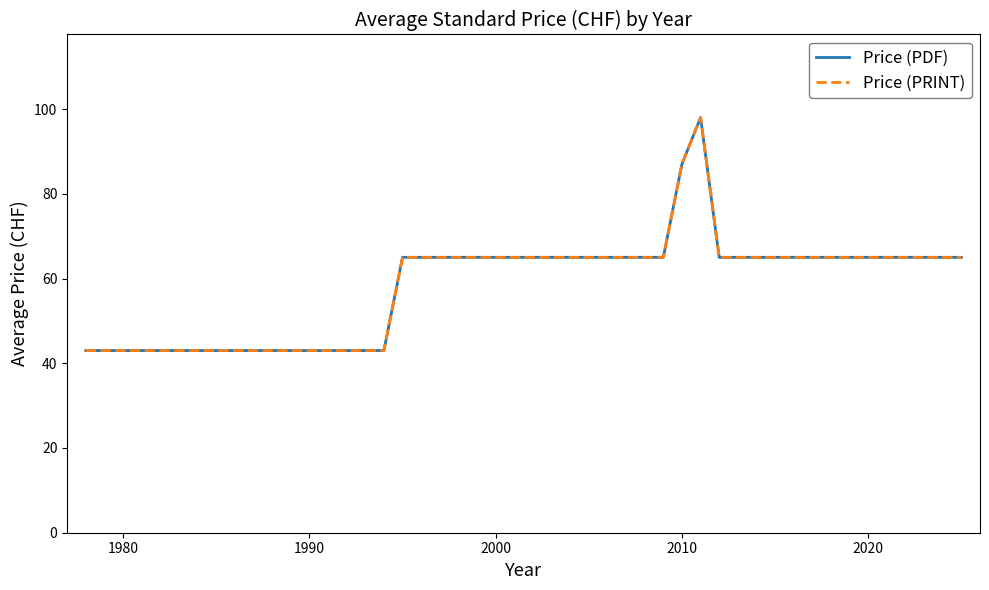

Reading left to right, transcribe all the data shown in this chart.

Price (PDF): 43	43	43	43	43	65	65	65	65	65	65	65	65	87	98	65	65	65	65	65	65	65	65	65
Price (PRINT): 43	43	43	43	43	65	65	65	65	65	65	65	65	87	98	65	65	65	65	65	65	65	65	65